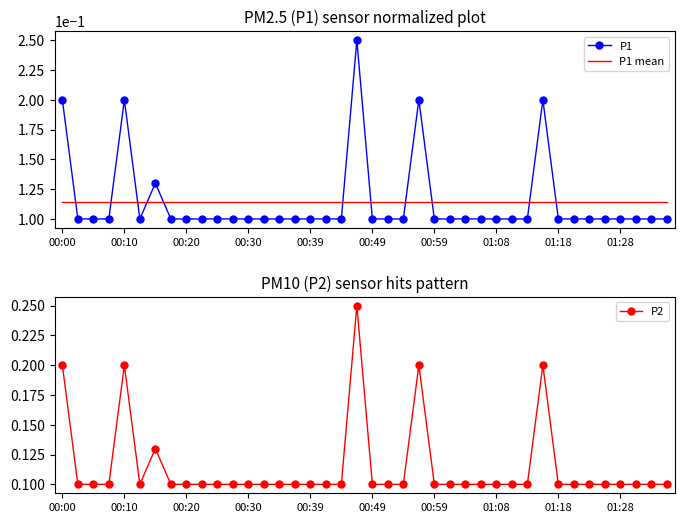

True or false: P2 has more than 1 points higher than both neighbors.

True